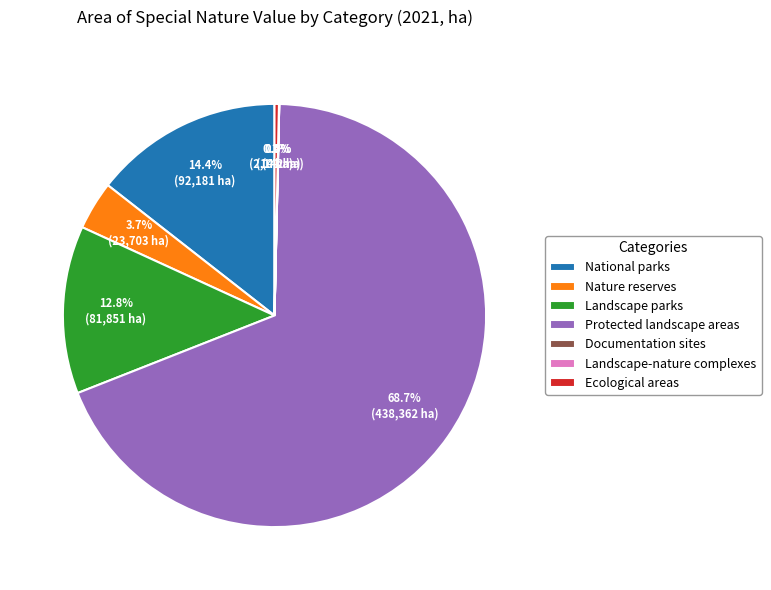

To the nearest percent, what is the difference between the largest and smallest slice percentages?

69%